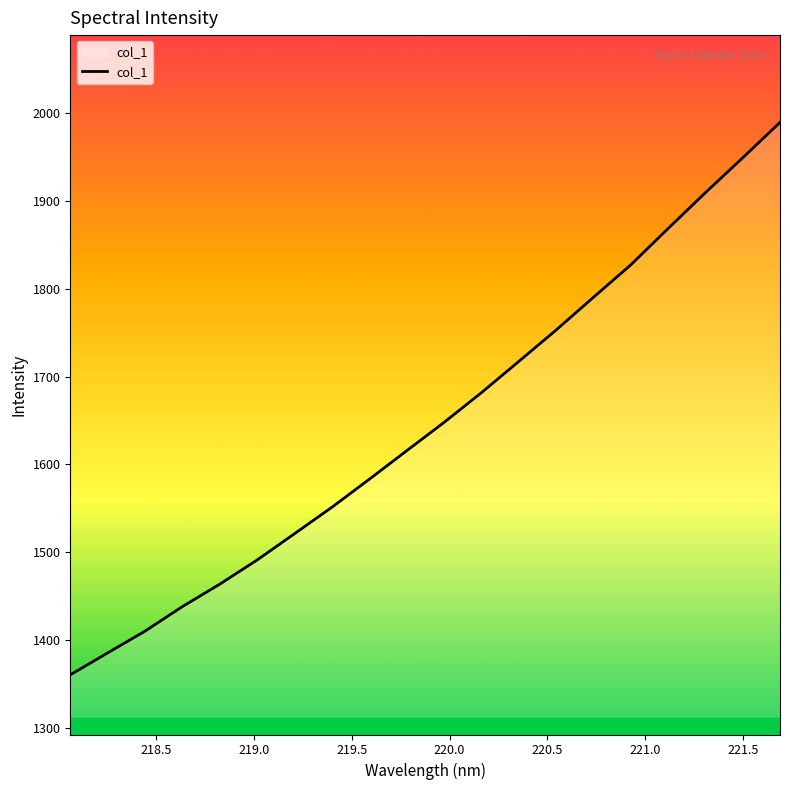

What is the maximum value shown in the chart?

1989.7